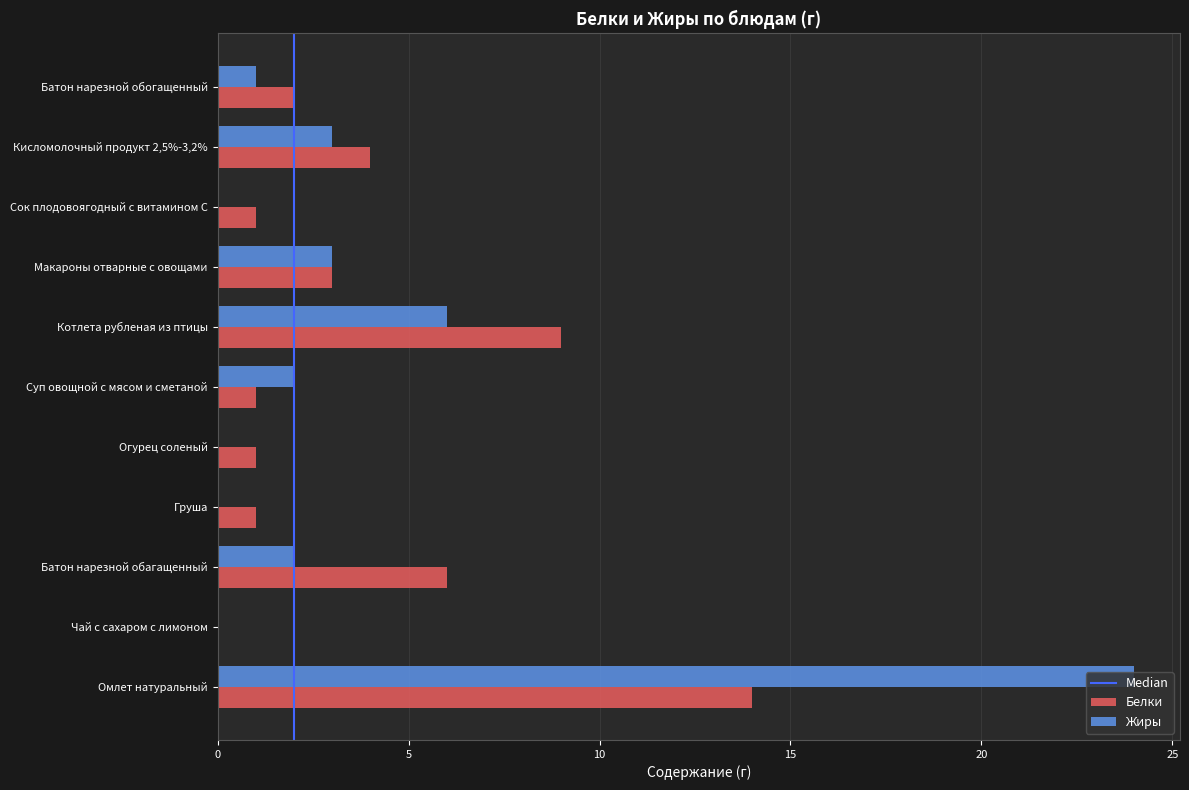

What is the highest value of the Жиры series?

24